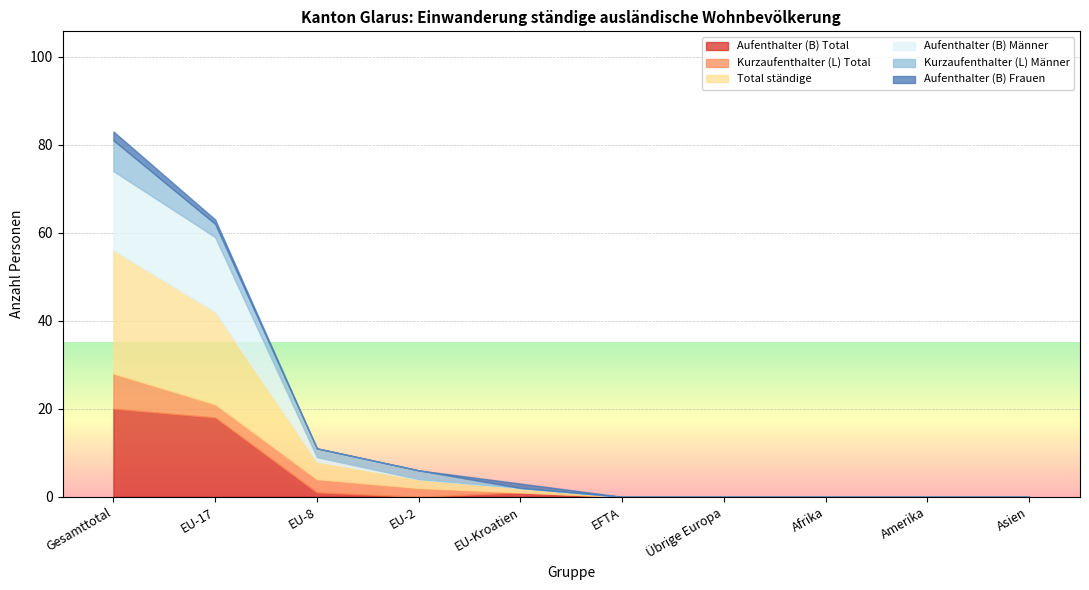

What is the highest value of the Aufenthalter (B) Total series?

20